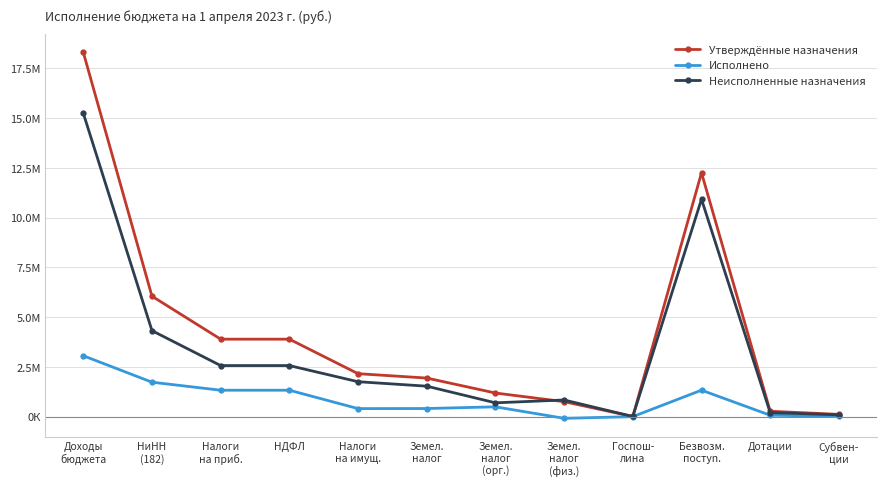

What are all the series names shown in the legend?

Утверждённые назначения, Исполнено, Неисполненные назначения